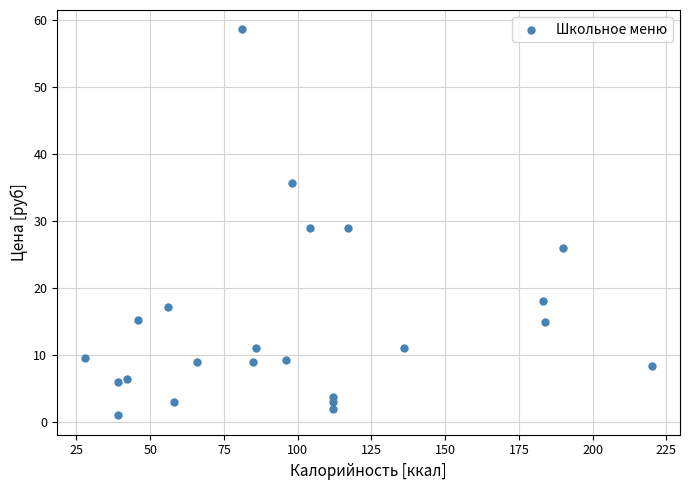

What is the range of Y values (max minus min)?

57.6